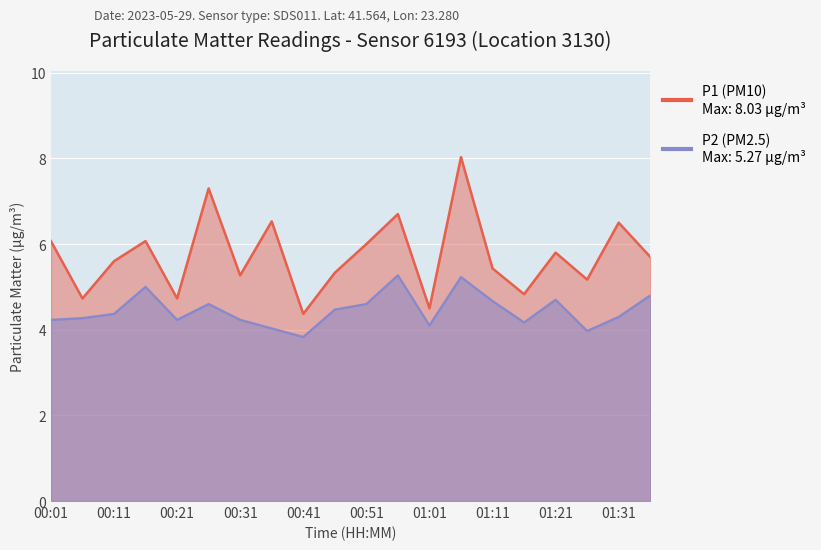

In P2, how many points are lower than both neighbors (excluding endpoints)?

5